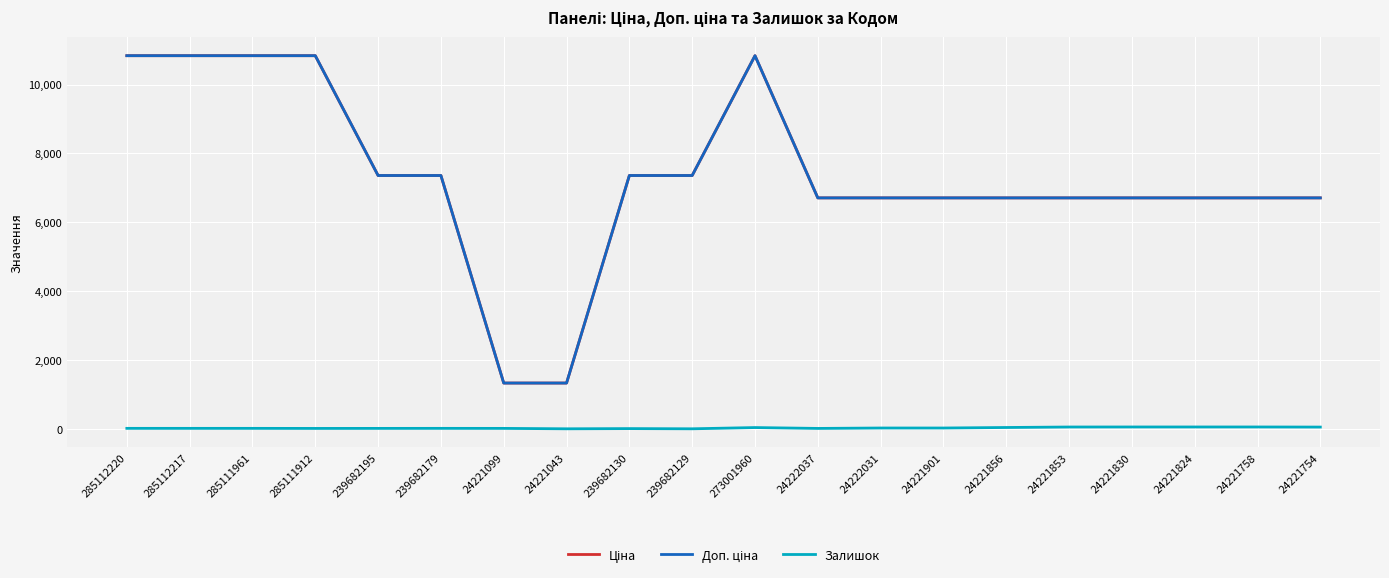

What is the maximum value shown in the chart?

10840.1